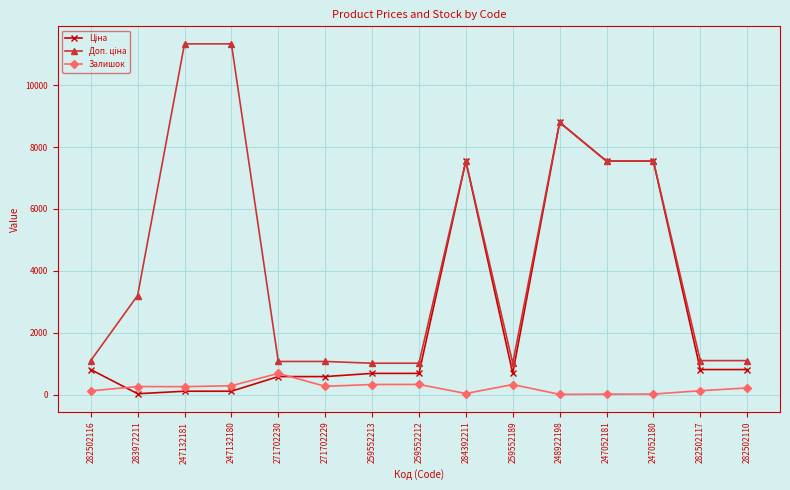

Is it true that Залишок equals 219.0 at 282502110?

True